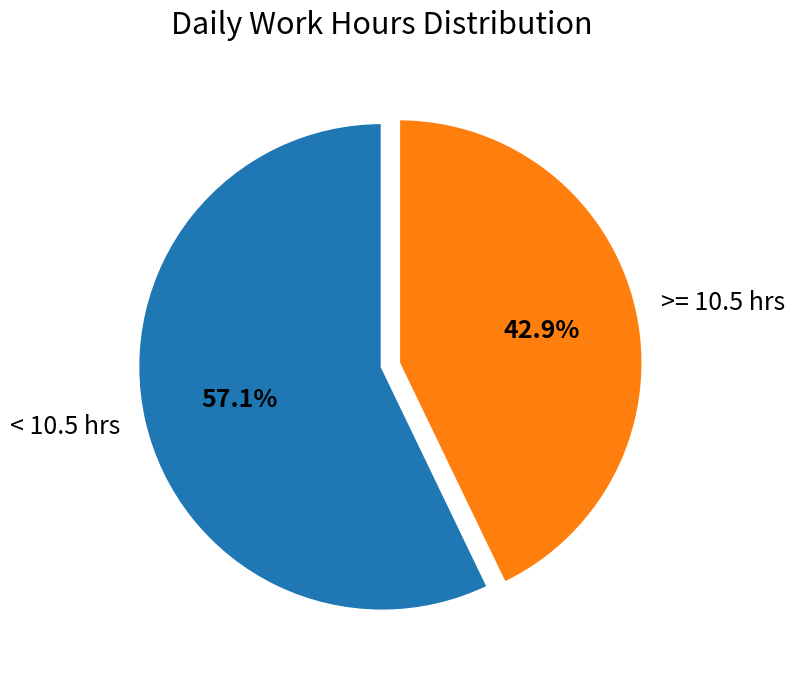

To the nearest percent, what is the average slice percentage?

50%